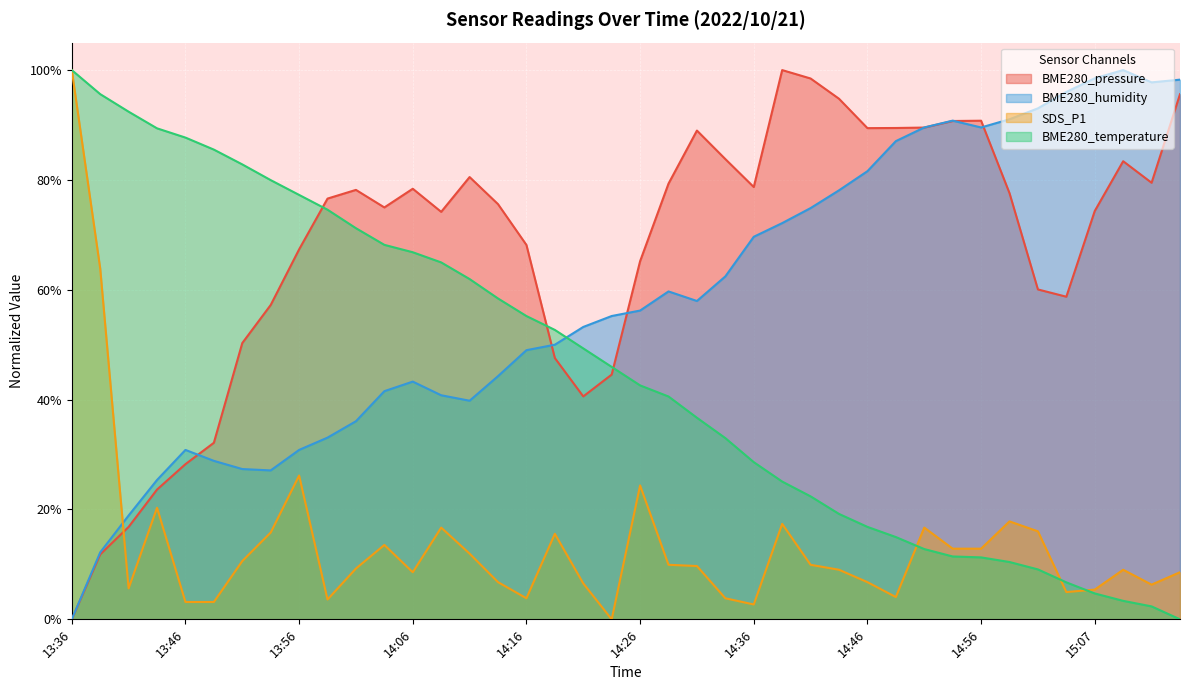

Which has a higher value, 13:38 or 15:04?

15:04